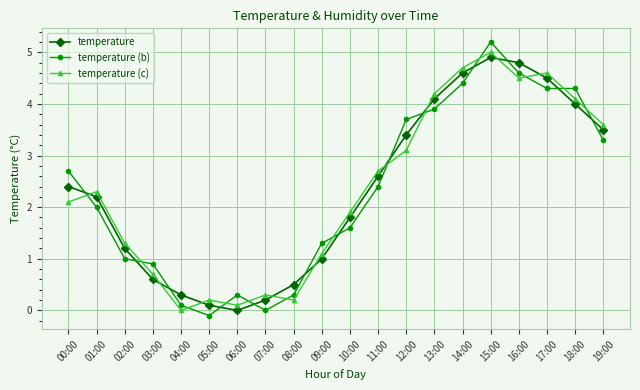

At which category is the sum across all series the highest?

15:00